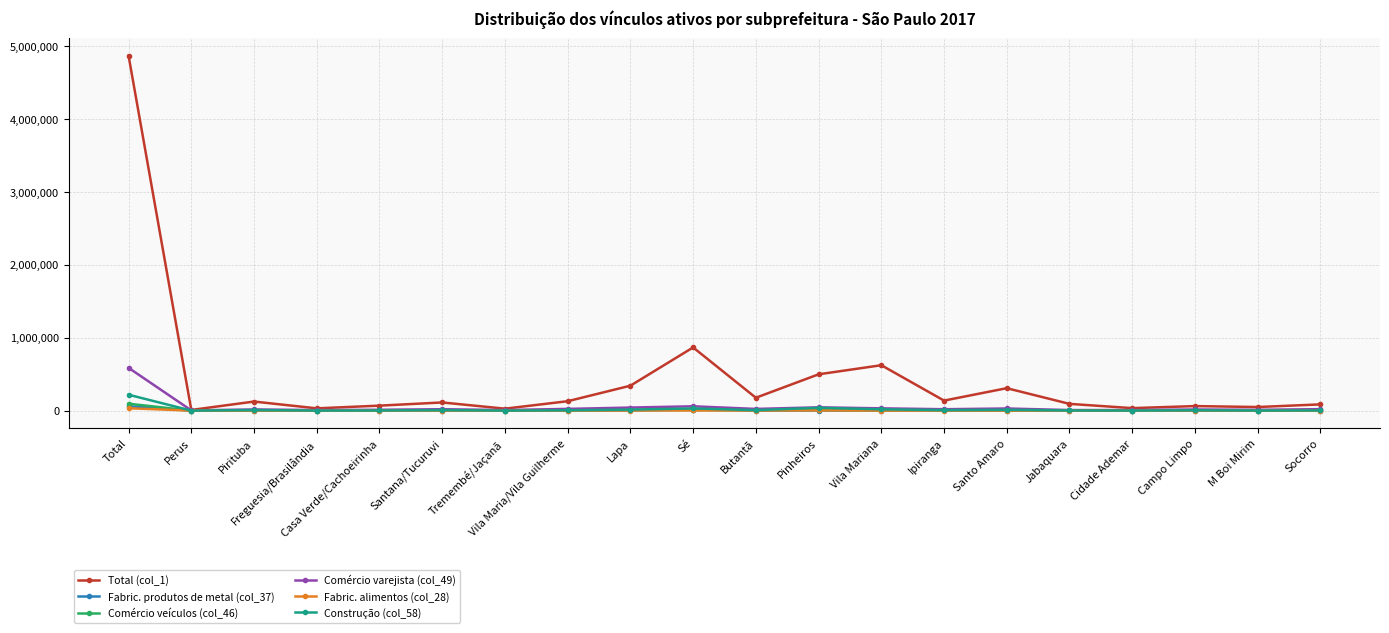

What is the value of the Comércio varejista (col_49) point at the 3rd from the left?

16175